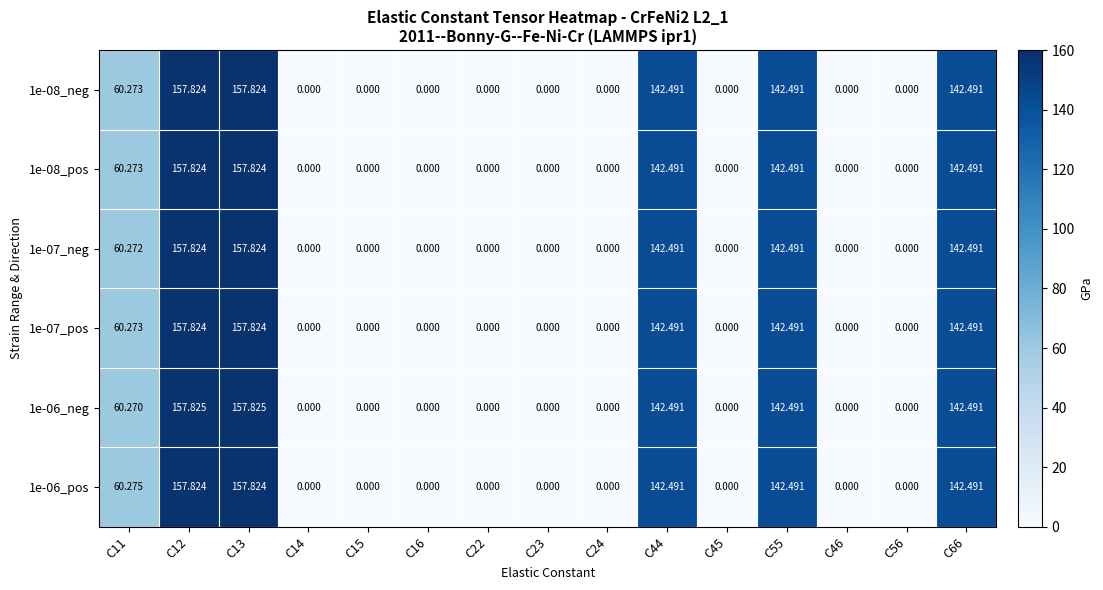

Is the value of 1e-08_pos at C56 greater than the value of 1e-07_neg at C12?

No